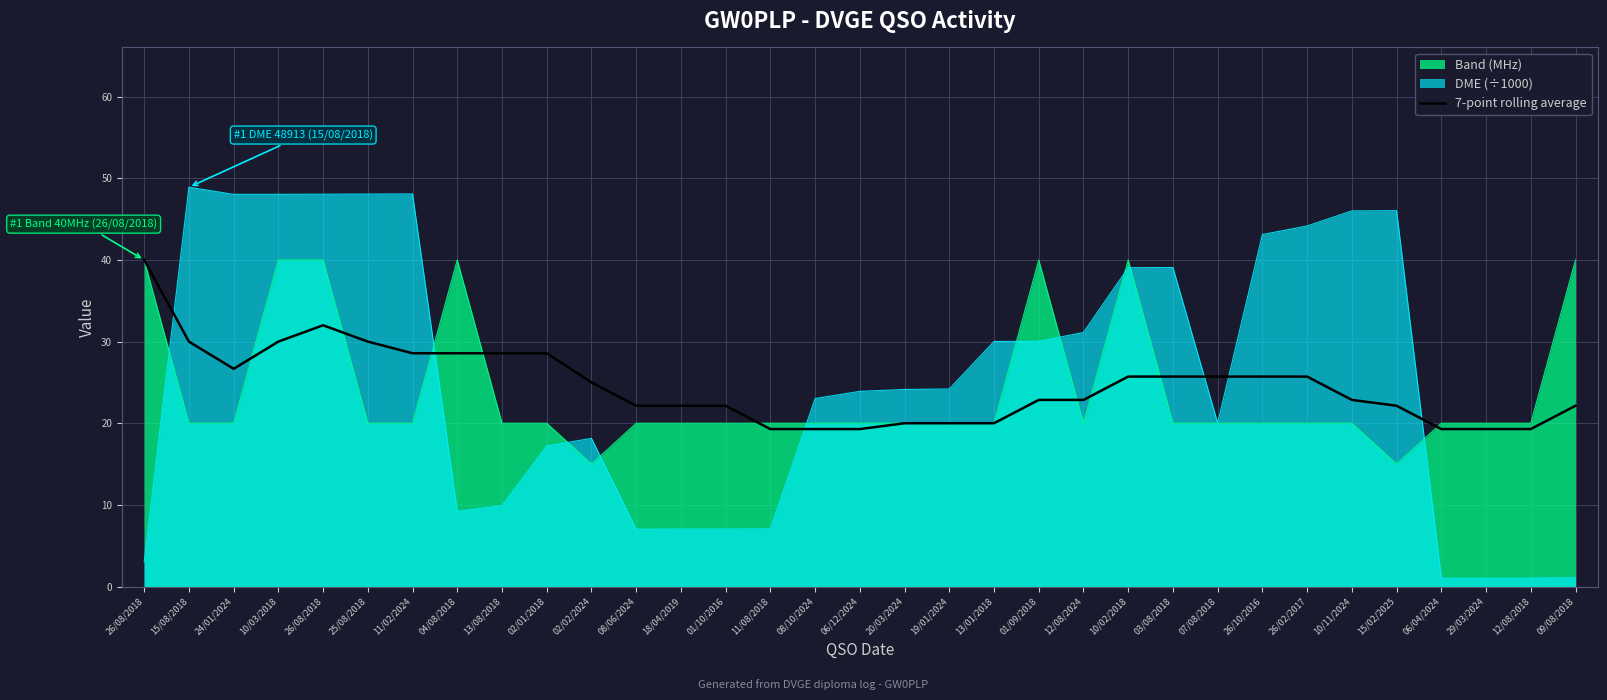

What is the label of the 8th point from the right?

26/10/2016